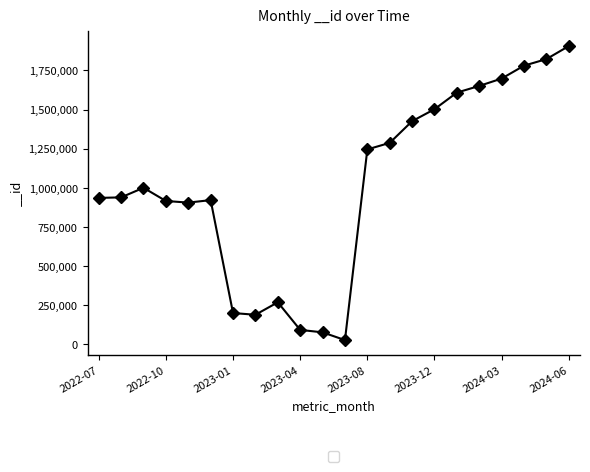

True or false: the data has more than 1 interior local peaks.

True